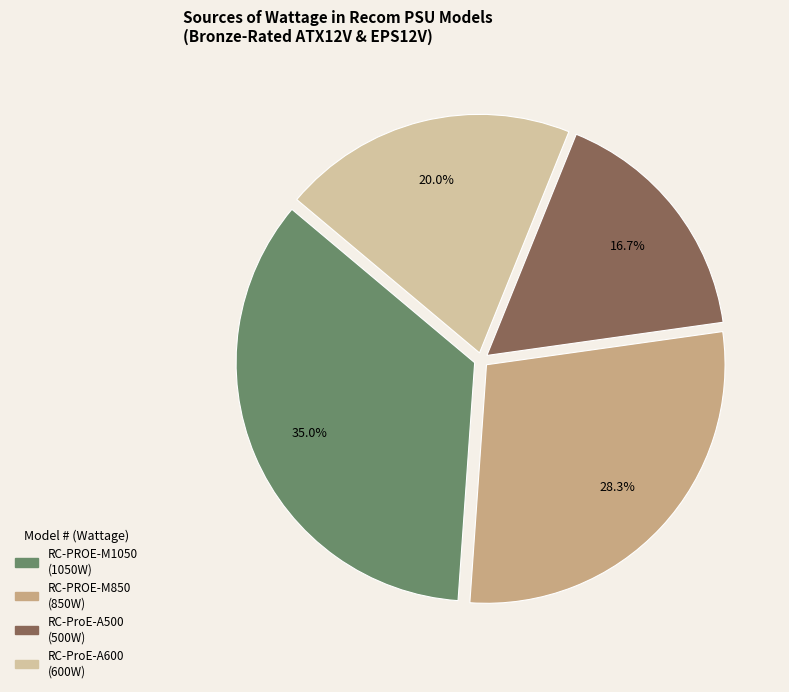

Which category has the biggest portion of the pie?

RC-PROE-M1050